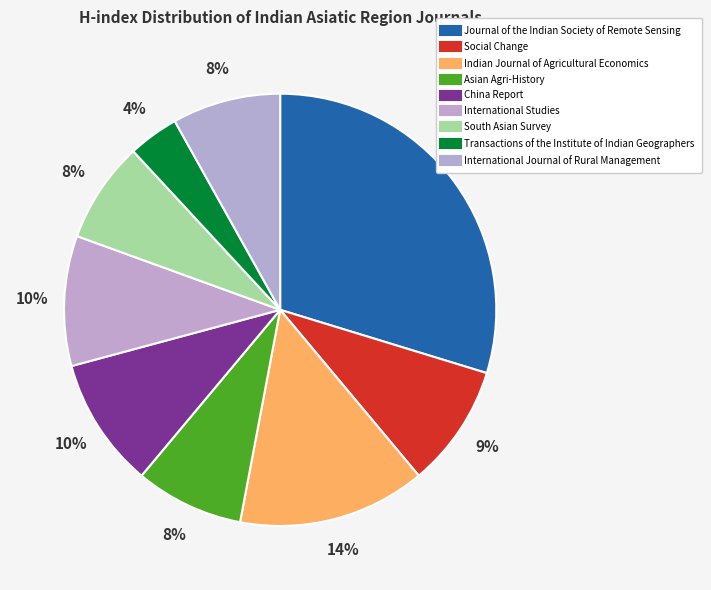

How many slices are in this pie chart?

9